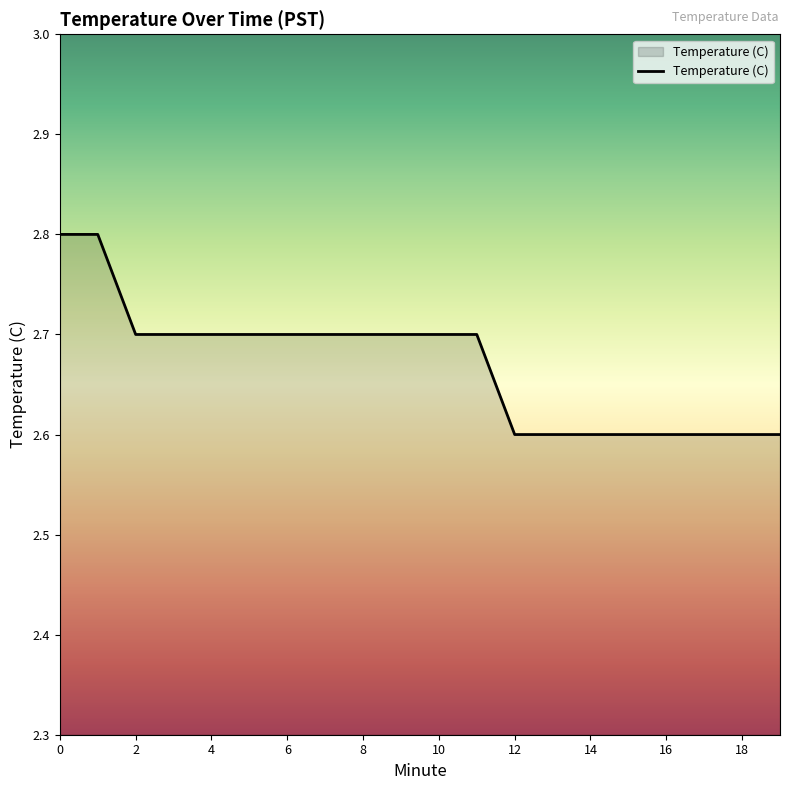

What is the minimum value shown in the chart?

2.6